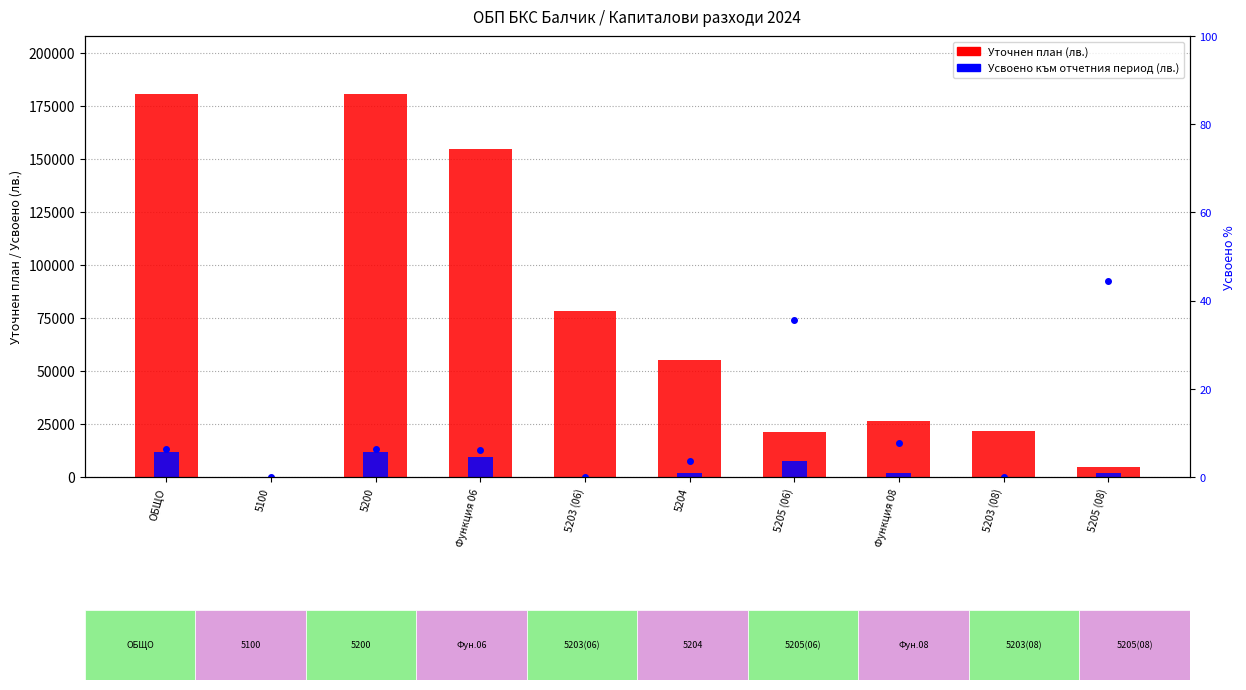

What is the difference between the Усвоено към отчетния период (лв.) values at ОБЩО and 5205 (08)?

9622.0